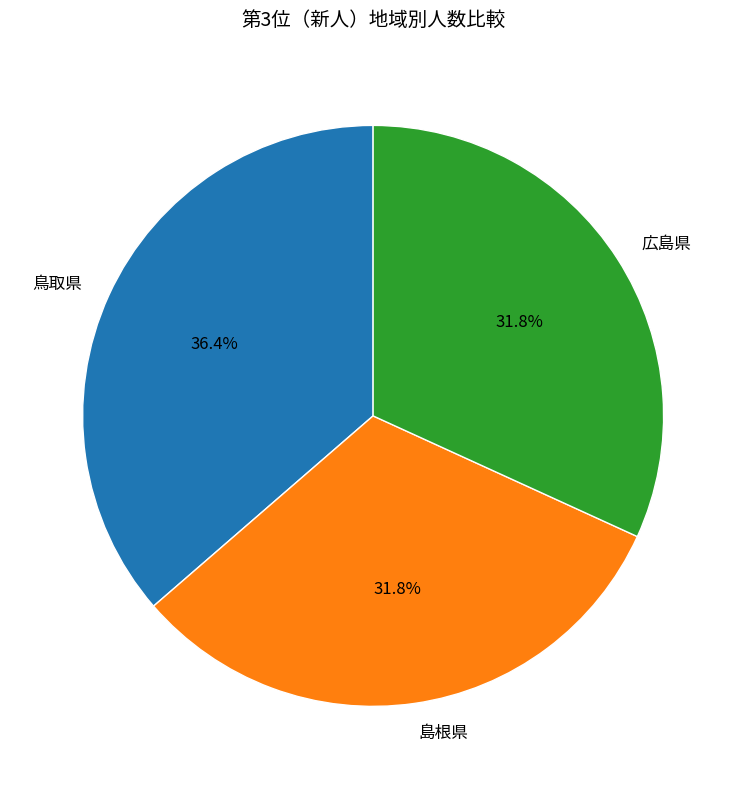

Is there a majority slice in this chart?

No